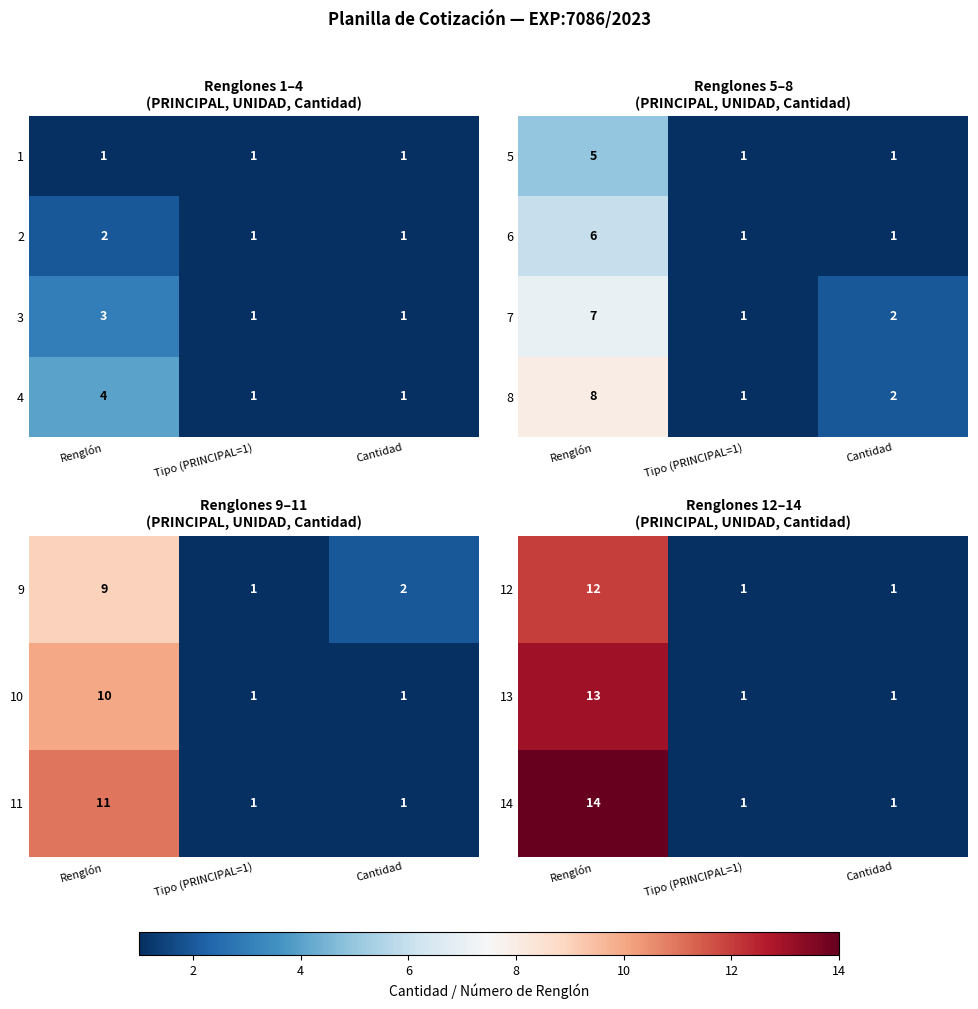

Between Renglón and Cantidad, which is larger?

Renglón